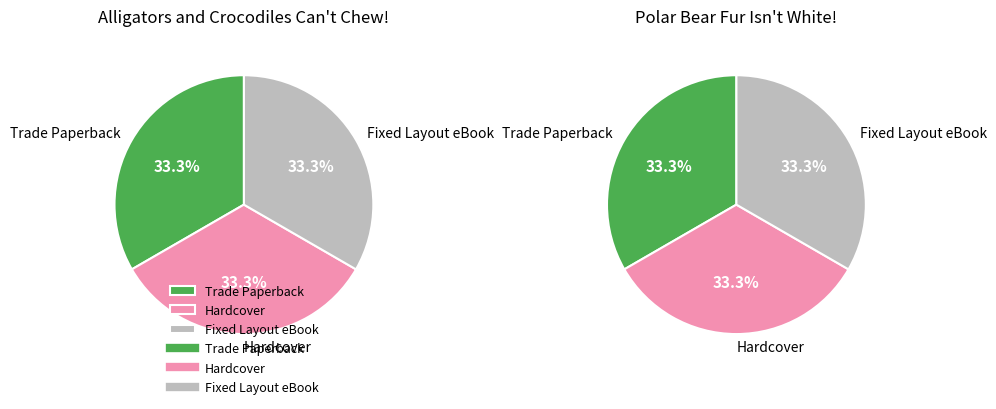

To the nearest percent, what portion does Polar Bear Fur Isn't White! represent?

50%